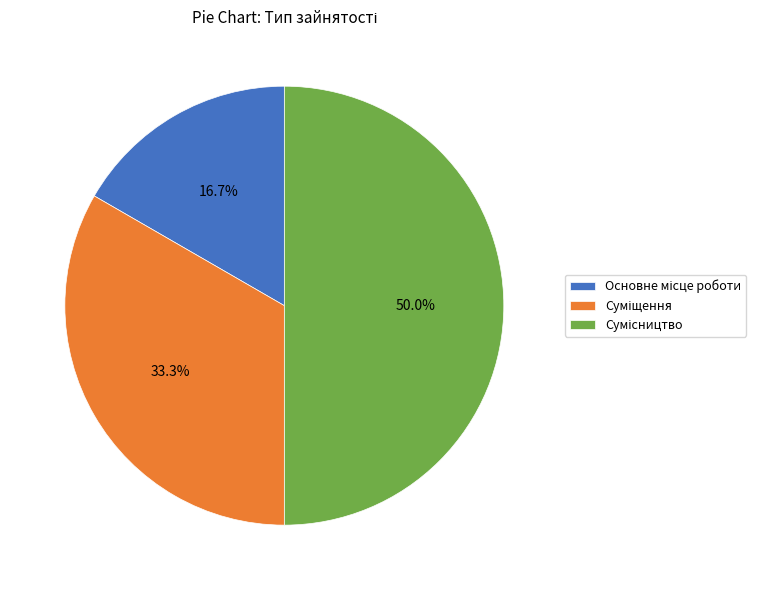

Count the number of slices in the pie.

3